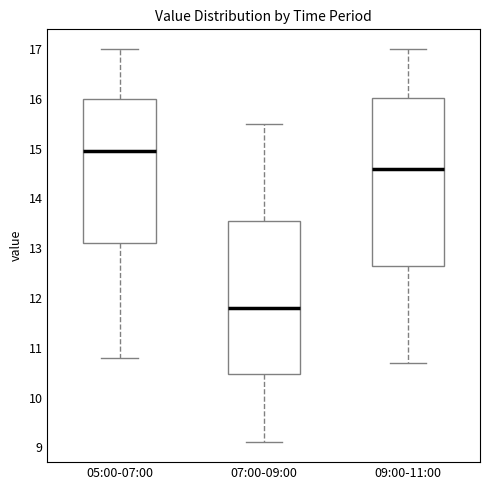

Reading left to right, read every box against the y-axis: the position of its median line, the range the box covers, and the ends of its whiskers. The values are not printed on the chart, so give them approximately, as read against the axis.

05:00-07:00: median 15.0, box 13.1 to 16.0, whiskers 10.8 to 17.0
07:00-09:00: median 11.8, box 10.5 to 13.6, whiskers 9.1 to 15.5
09:00-11:00: median 14.6, box 12.7 to 16.0, whiskers 10.7 to 17.0